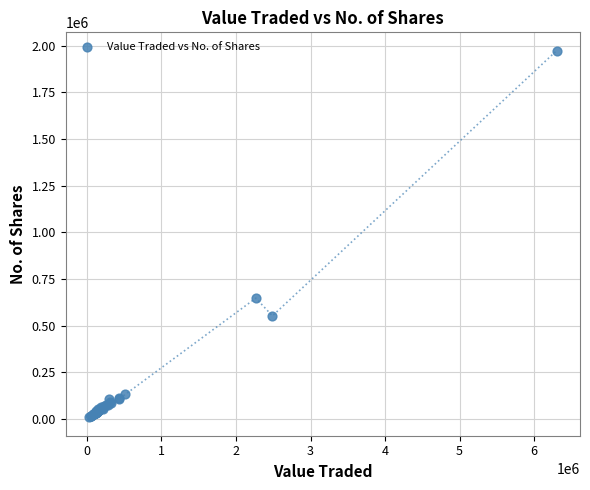

What Y value in the scatter plot is closest to 990615?

646900